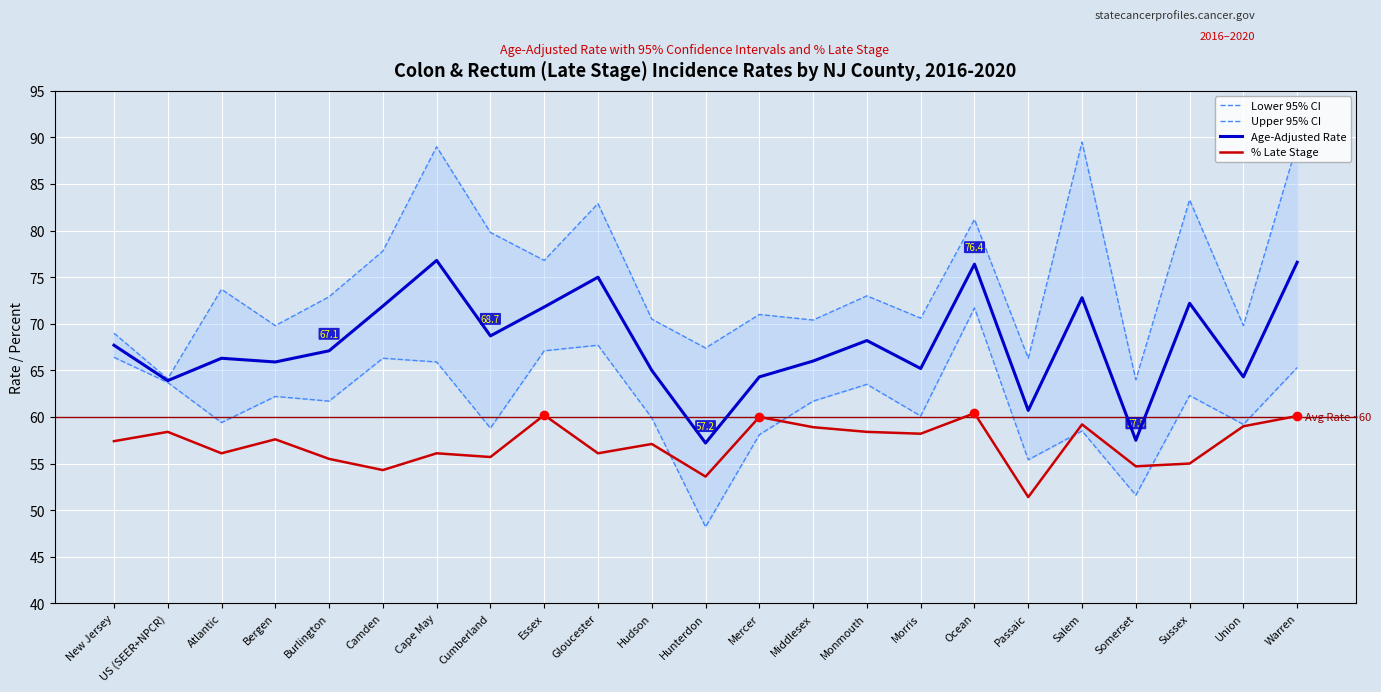

True or false: Lower 95% CI has more than 1 interior local peaks.

True